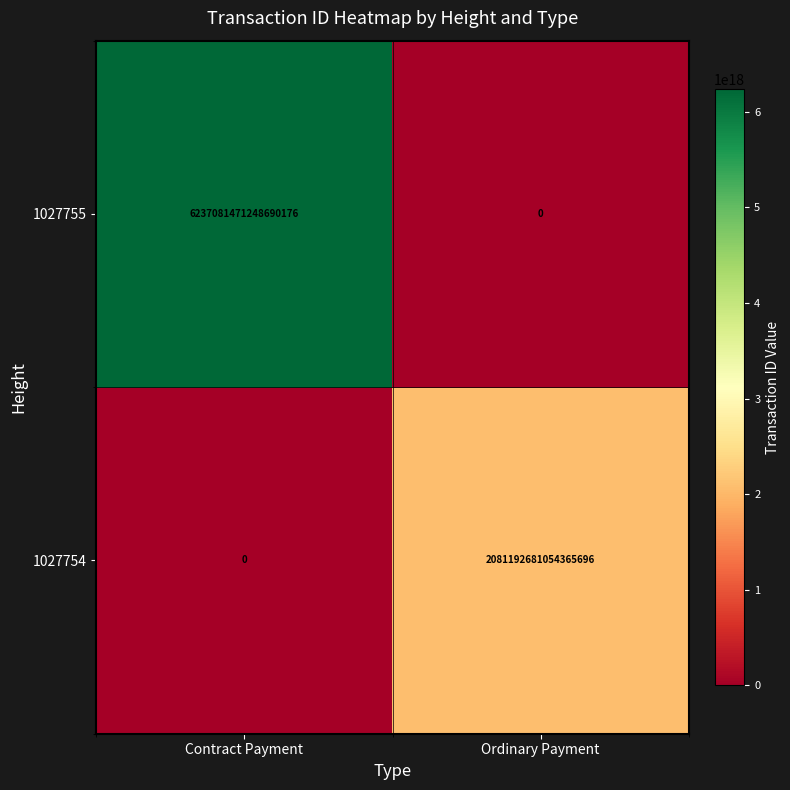

Which series has the largest range (max minus min)?

1027755